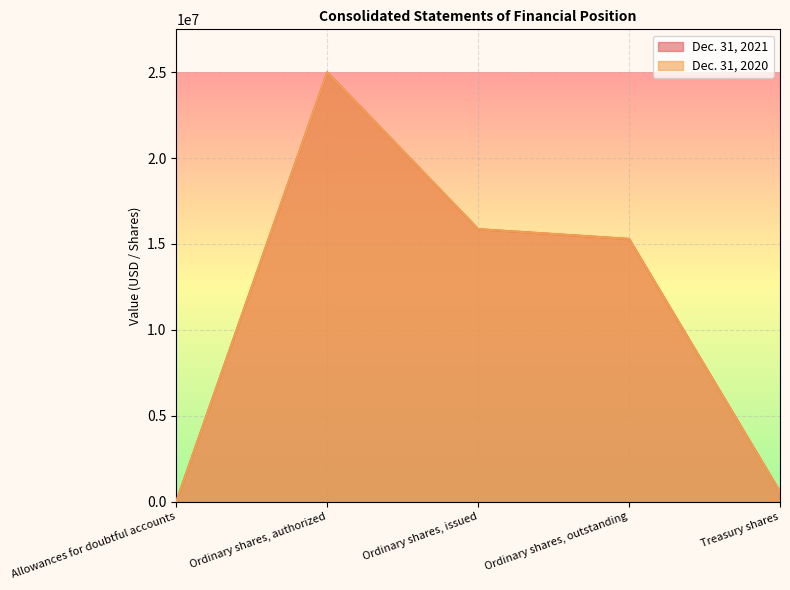

Rank the categories by Dec. 31, 2021 value from lowest to highest.

Allowances for doubtful accounts, Treasury shares, Ordinary shares, outstanding, Ordinary shares, issued, Ordinary shares, authorized